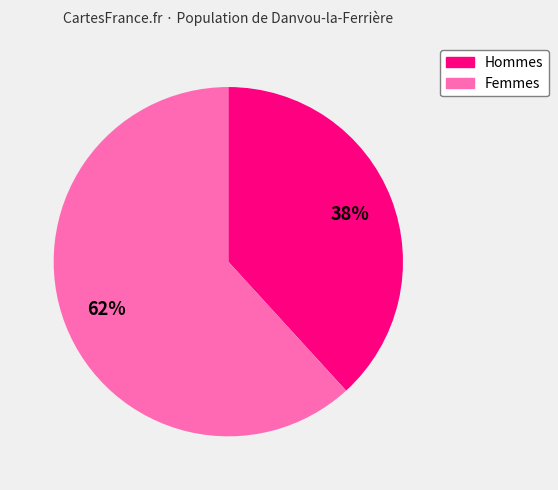

Is there a majority slice in this chart?

Yes